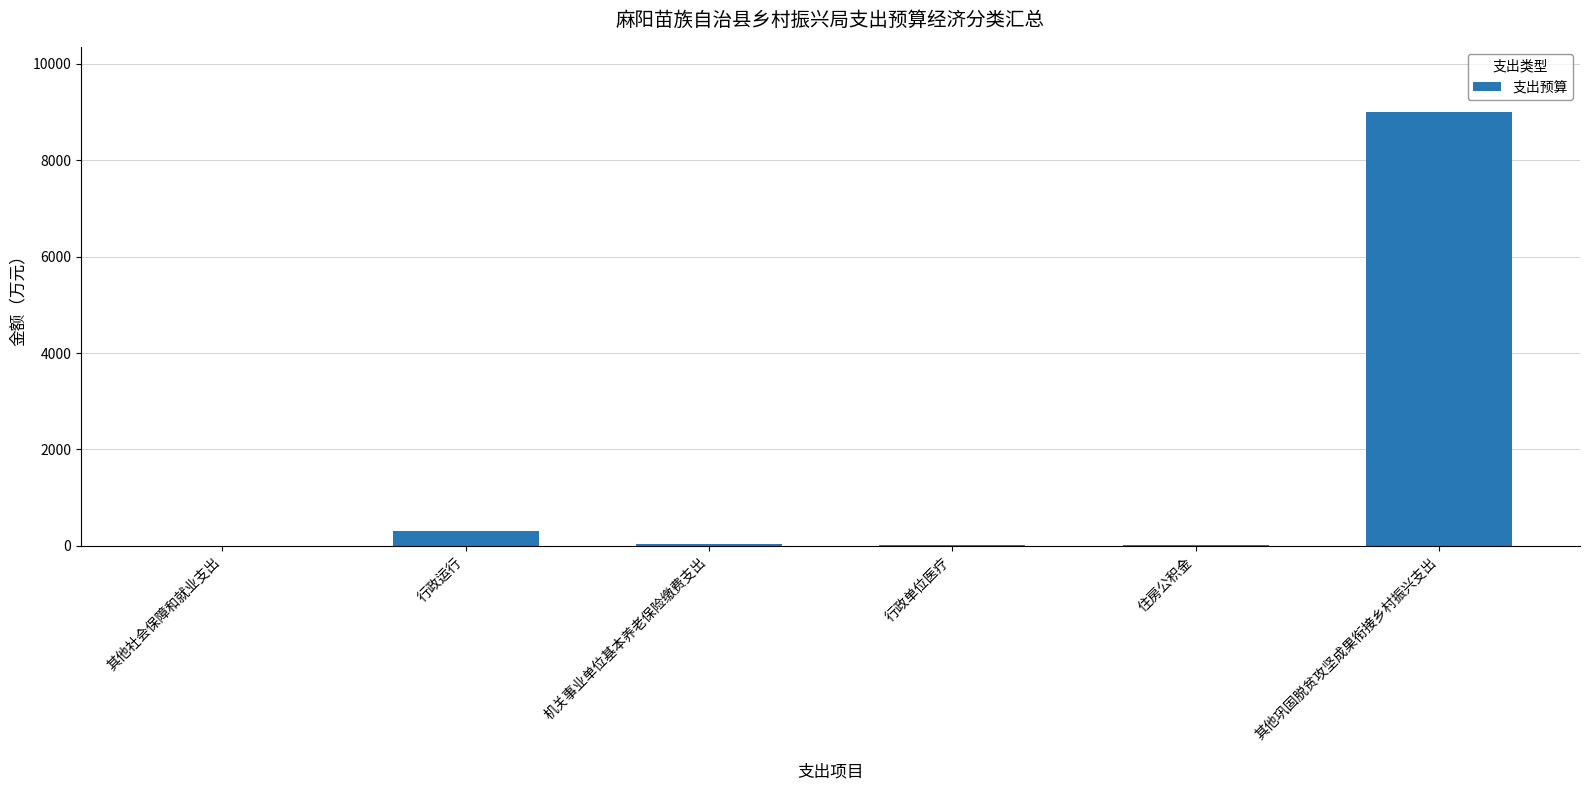

Where is the data nearest to the value 4503?

行政运行